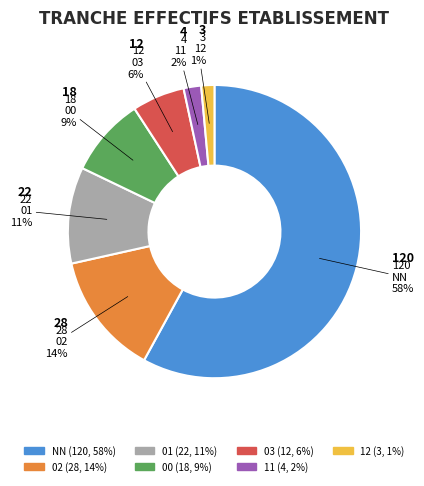

To the nearest percent, what is the average slice percentage?

14%